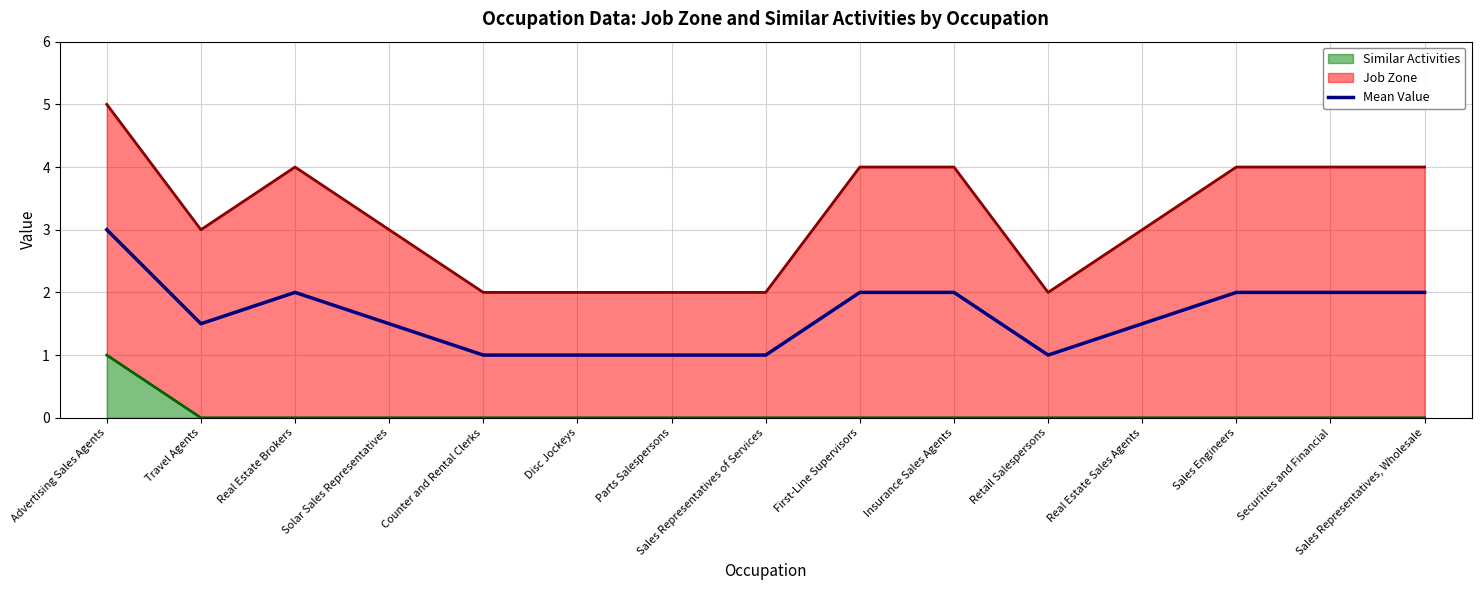

How many data points does each series have?

15